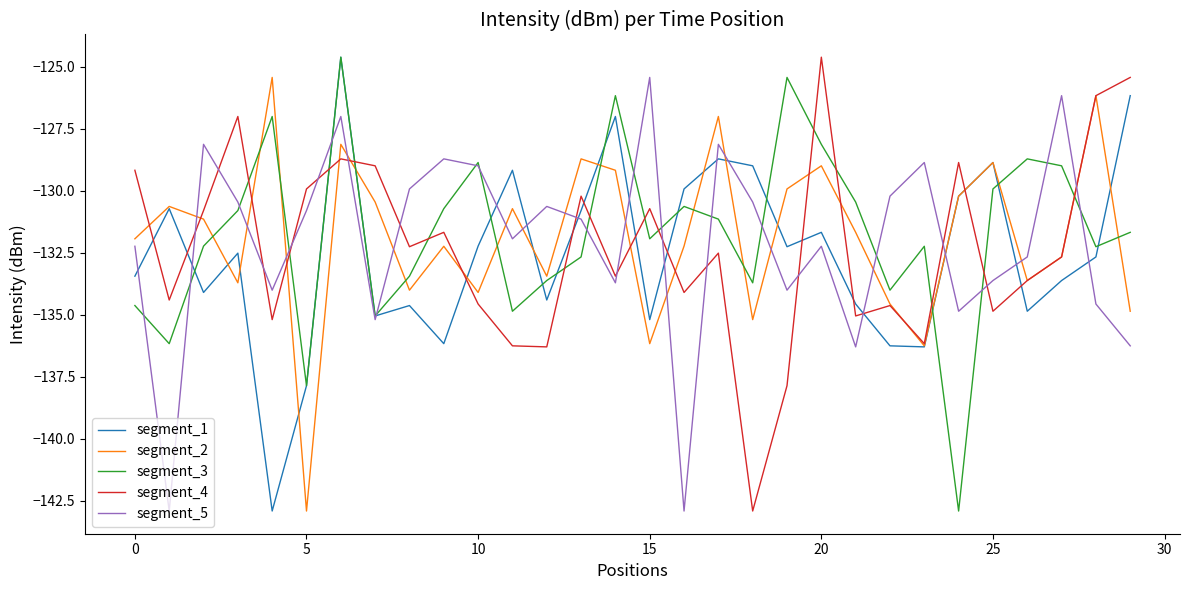

What is the minimum value shown in the chart?

-142.9